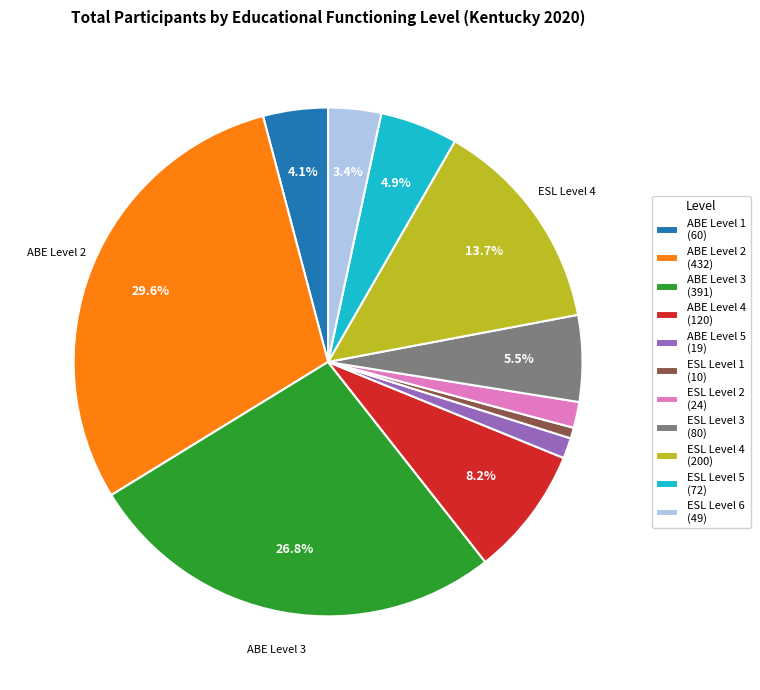

Do ABE Level 4 (120) and ESL Level 4 (200) together represent more than half of the pie?

No